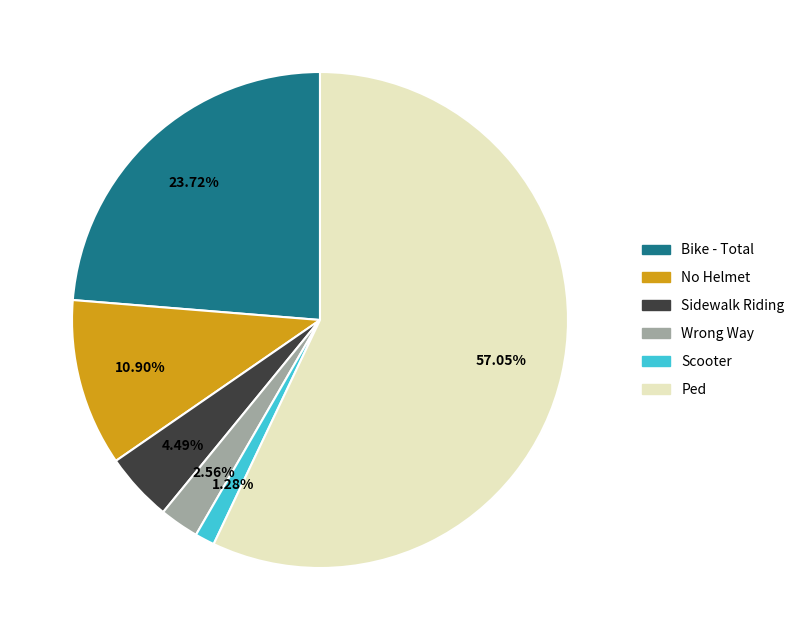

Is there any slice that represents more than half of the pie?

Yes